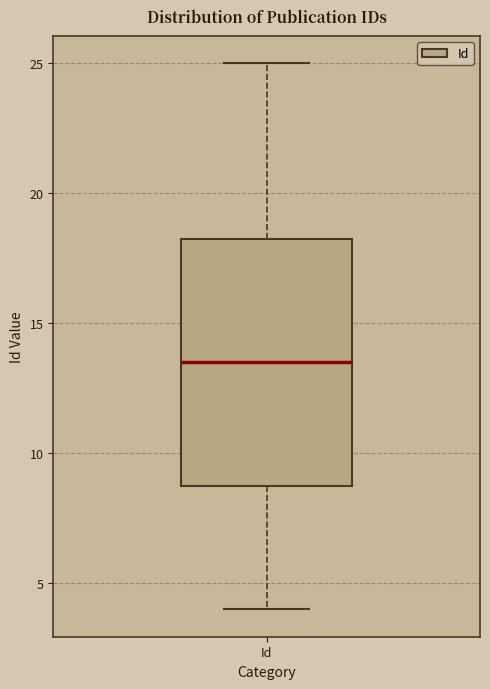

Transcribe this box plot: give where the median line is, the range the box spans, and where the two whiskers end, as read against the y-axis. The values are not printed on the chart, so give them approximately, as read against the axis.

median 13.5, box 9.0 to 18.5, whiskers 4.0 to 25.0